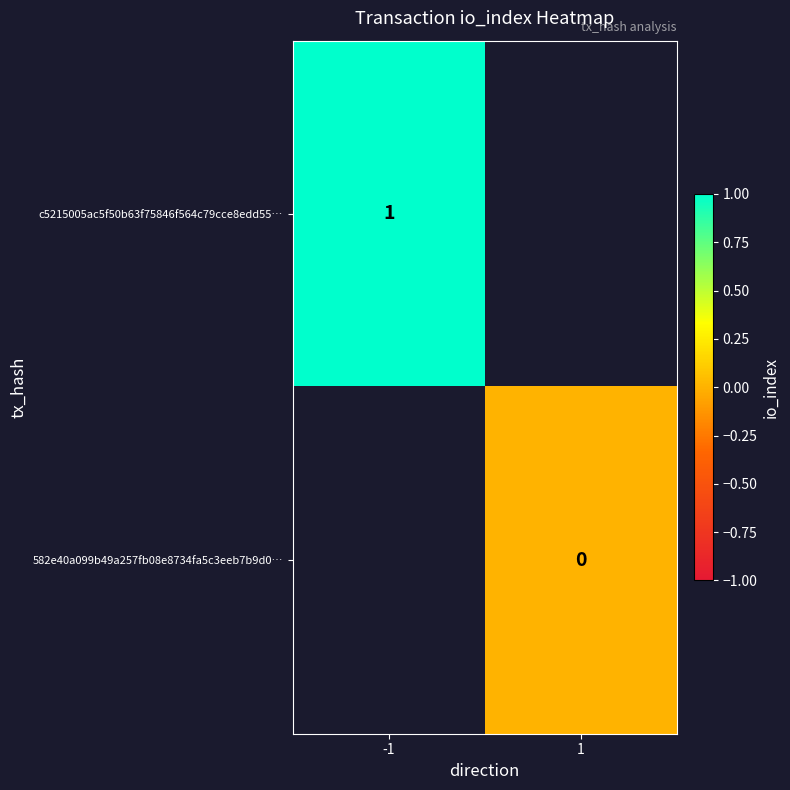

Is it true that c5215005ac5f50b63f75846f564c79cce8edd55… equals 1 at -1?

True